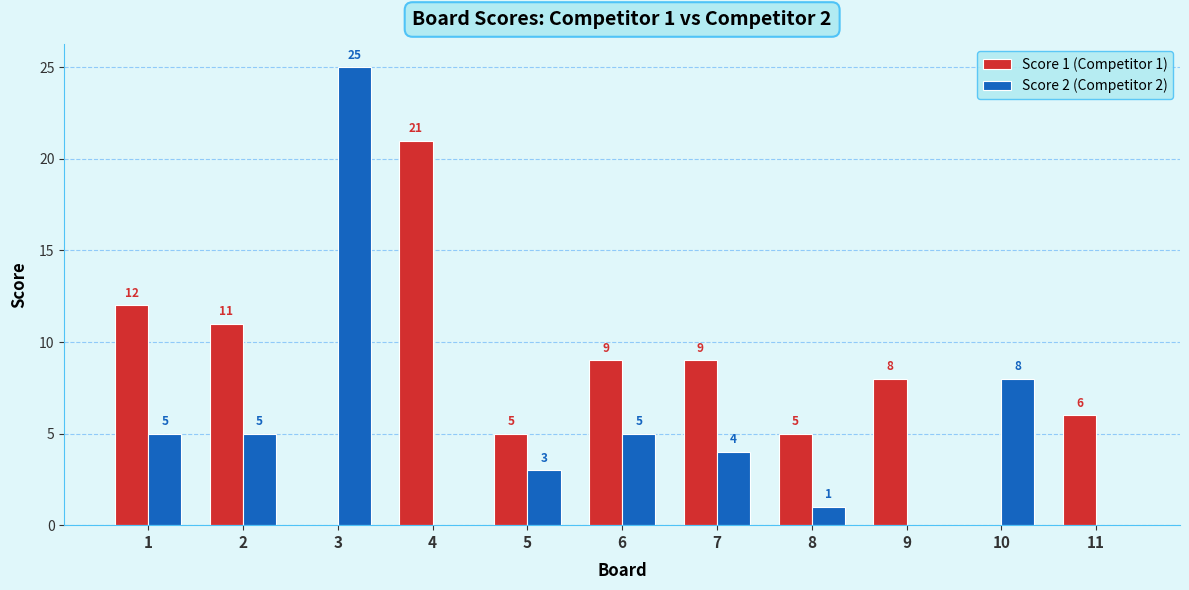

What is the average value of the Score 2 (Competitor 2) series?

5